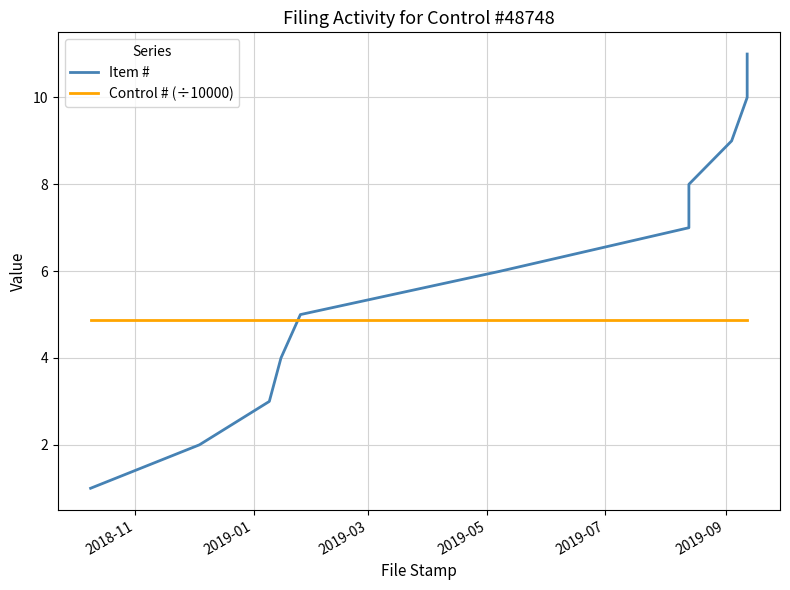

Reading right to left, extract all data points from this chart.

Item #: 11.0	10.0	9.0	8.0	7.0	6.0	5.0	4.0	3.0	2.0	1.0
Control # (÷10000): 4.9	4.9	4.9	4.9	4.9	4.9	4.9	4.9	4.9	4.9	4.9